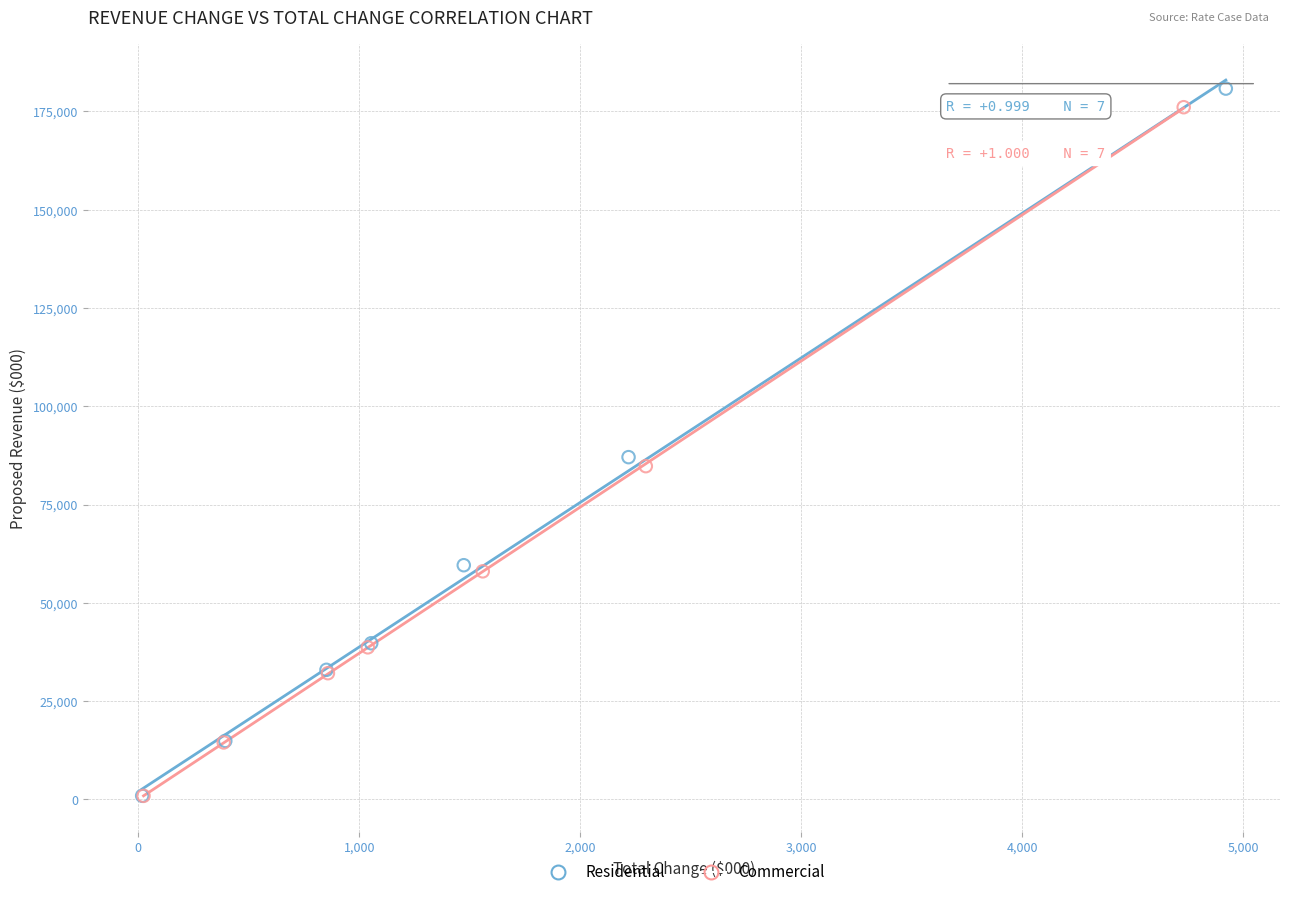

Which series has the widest spread of Y values?

Residential